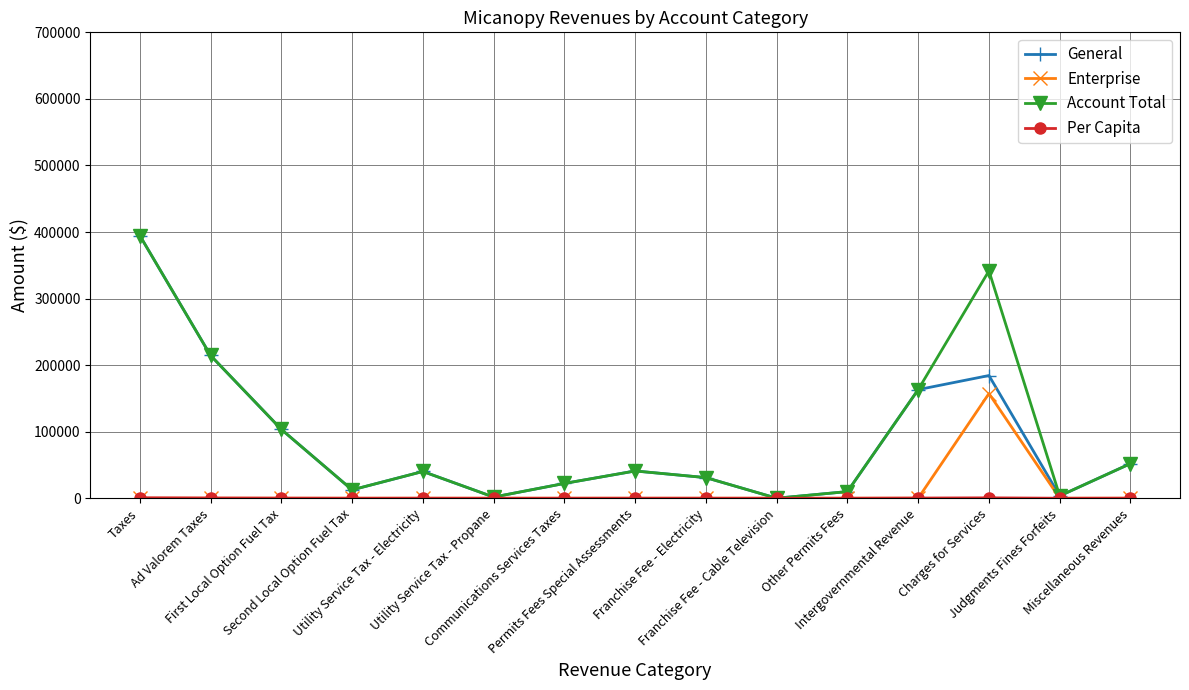

What is the value of the Account Total point at the 12th from the left?

163173.0